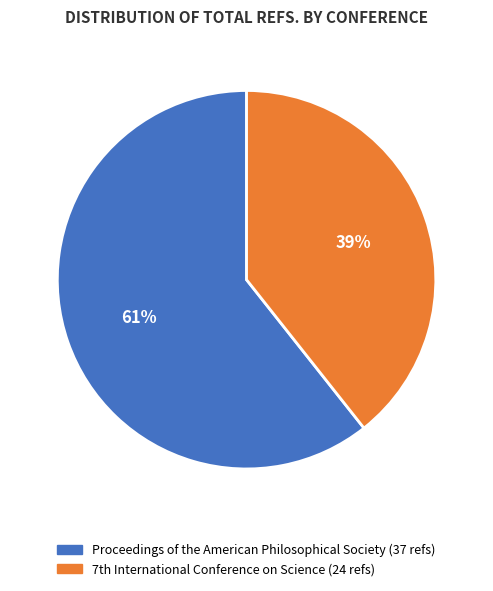

Rank the categories by value from lowest to highest.

7th International Conference on Science, Proceedings of the American Philosophical Society